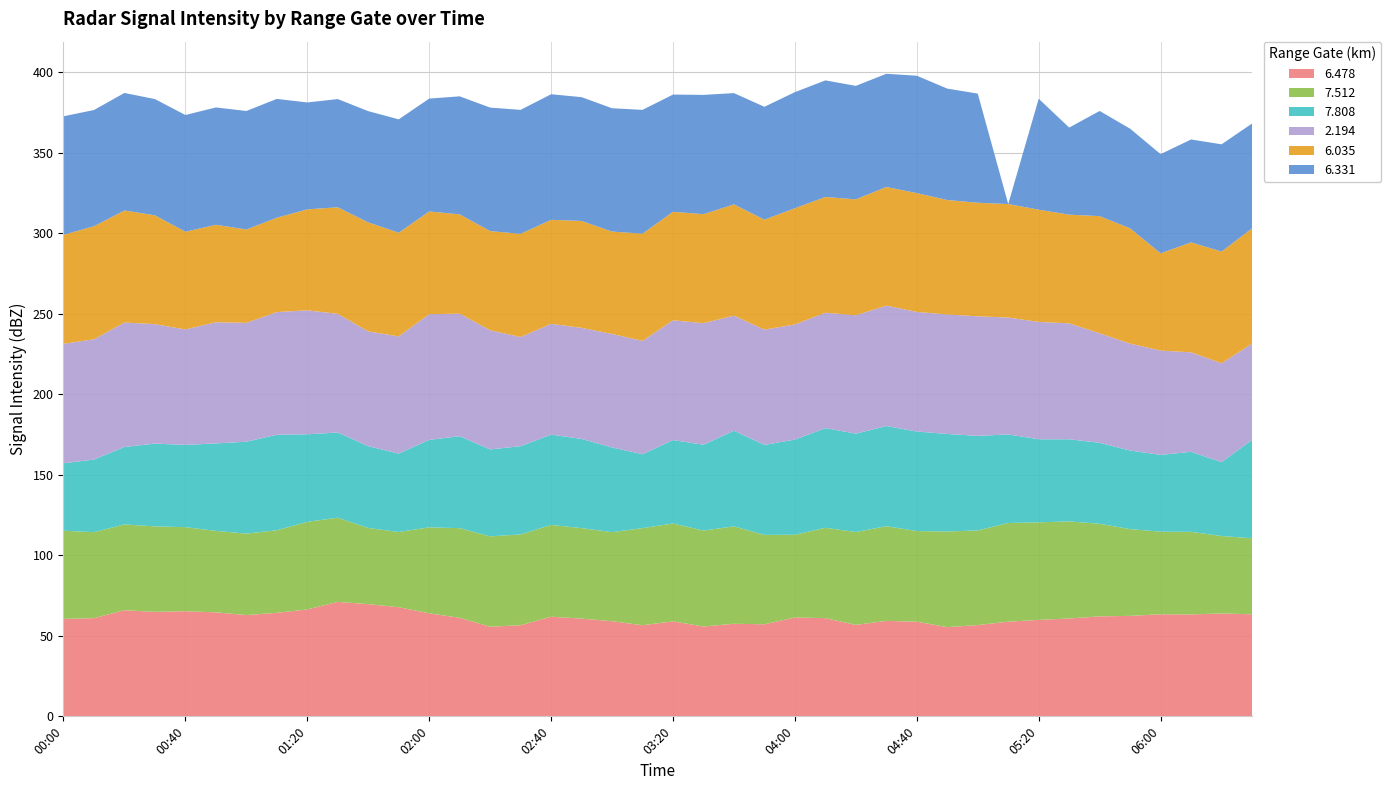

What is the maximum value for 6.478?

71.1